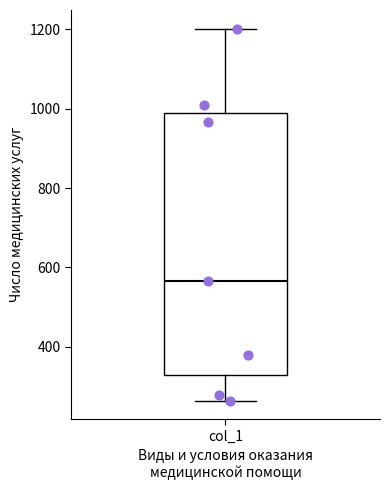

Where is the lower edge of the box for col_1 on the y-axis? The values are not printed on the chart, so give them approximately, as read against the axis.

320